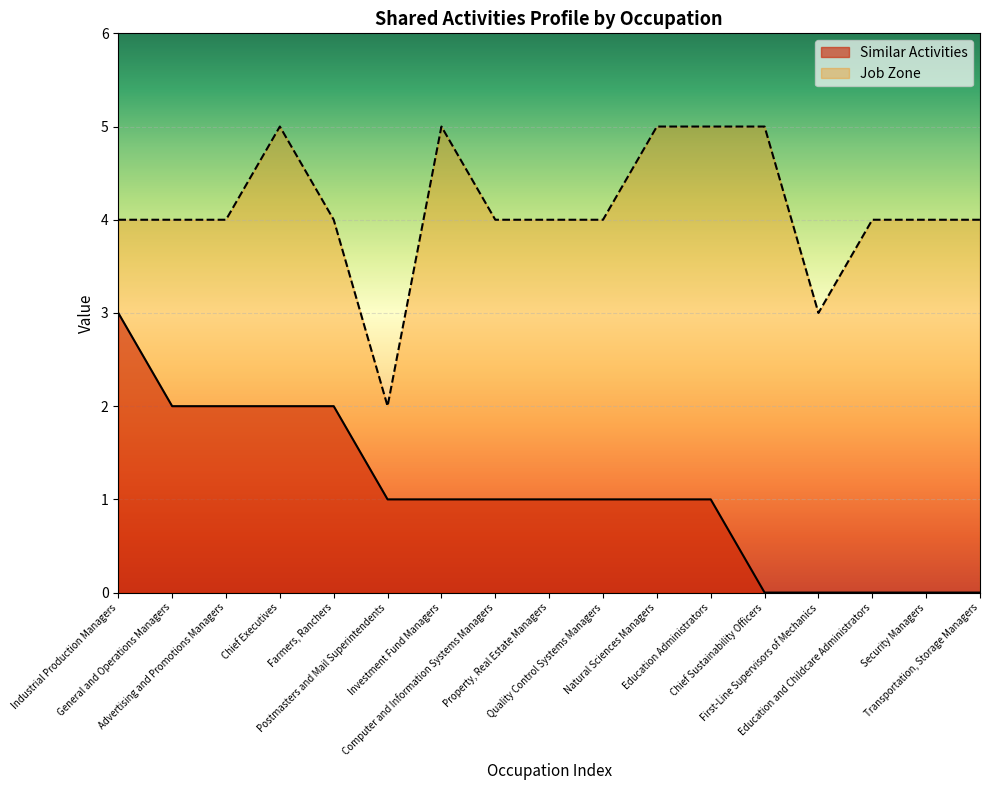

Reading left to right, transcribe all the data shown in this chart.

Similar Activities: 3	2	2	2	2	1	1	1	1	1	1	1	0	0	0	0	0
Job Zone: 4	4	4	5	4	2	5	4	4	4	5	5	5	3	4	4	4